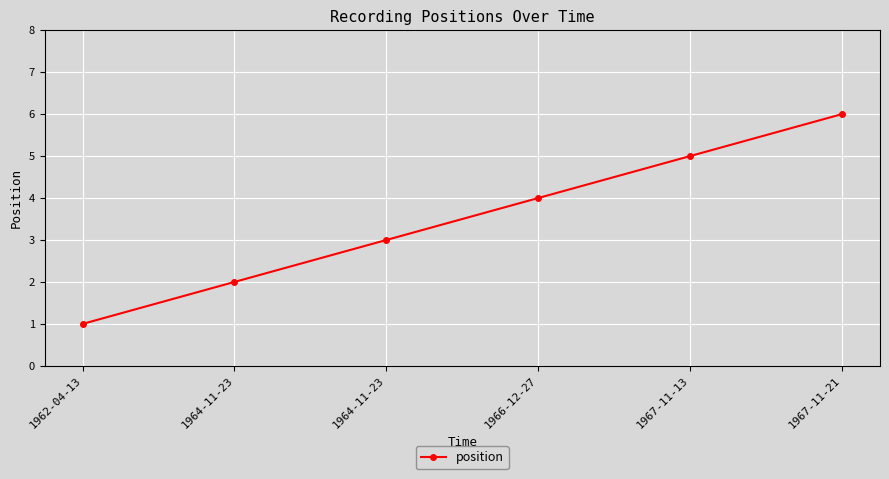

What is the label of the 6th point from the left?

1967-11-21